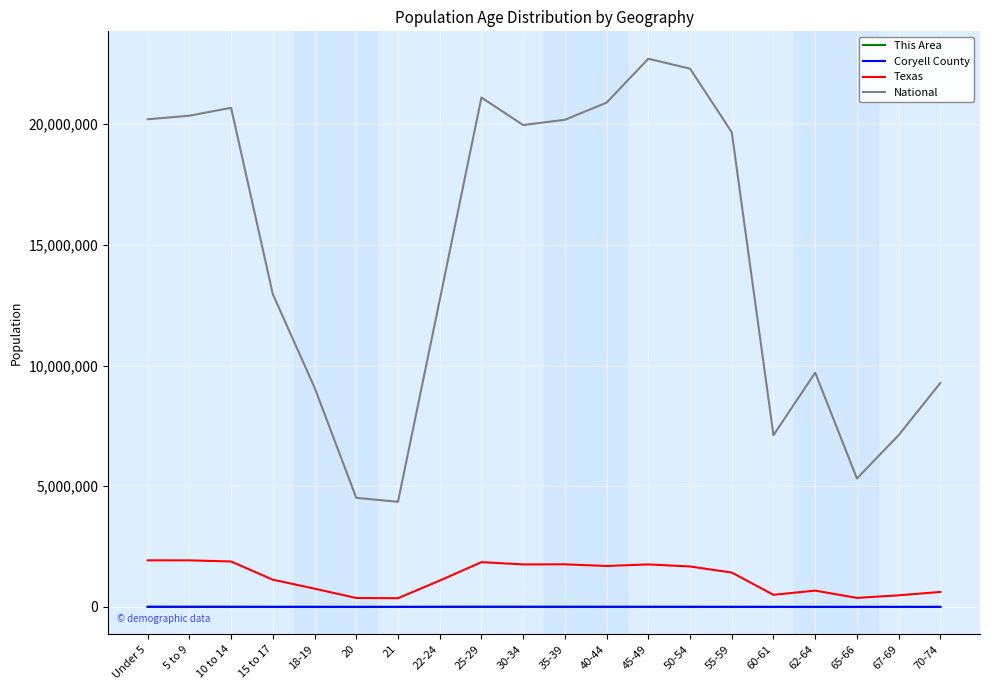

What is the minimum value shown in the chart?

63